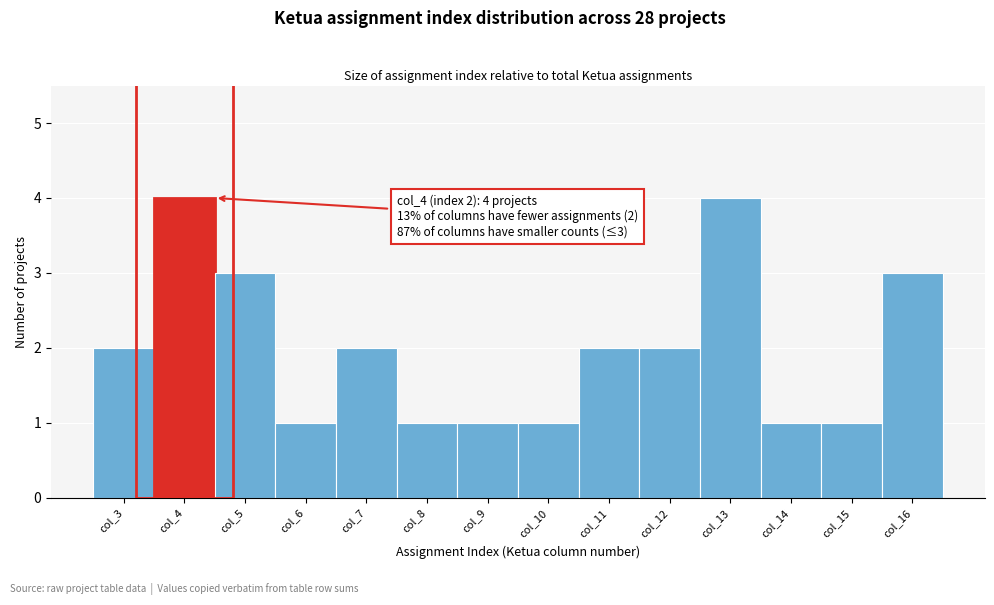

Reading left to right, list all the values displayed in this chart.

col_3=2	col_4=4	col_5=3	col_6=1	col_7=2	col_8=1	col_9=1	col_10=1	col_11=2	col_12=2	col_13=4	col_14=1	col_15=1	col_16=3